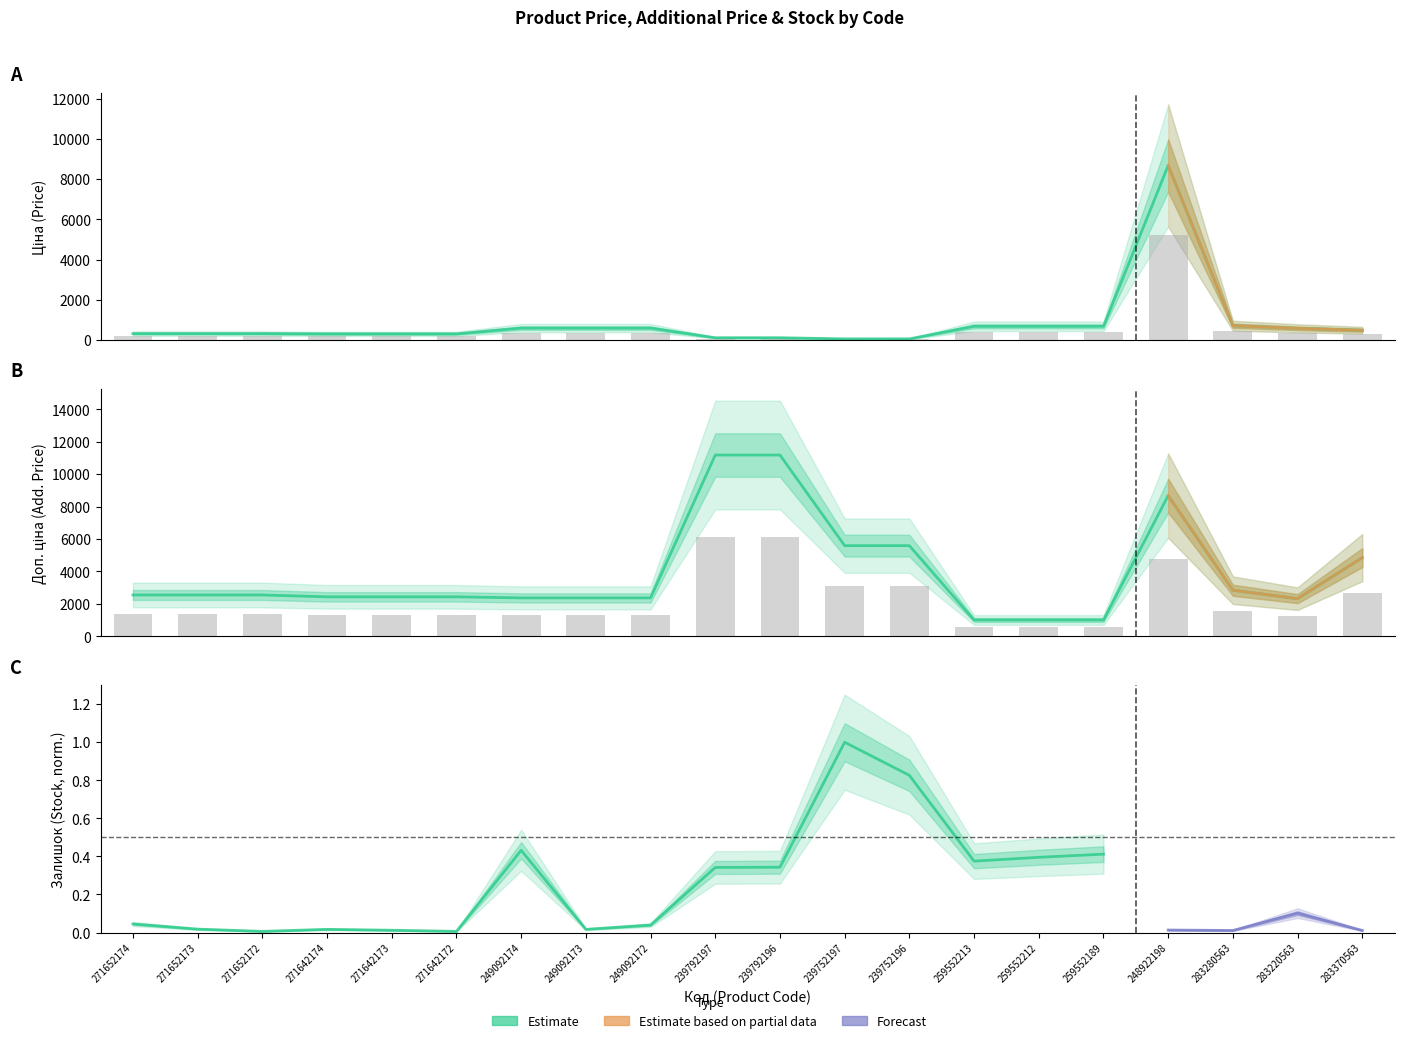

The Доп. ціна series shows 1360.7 at 271642173. True or false?

False